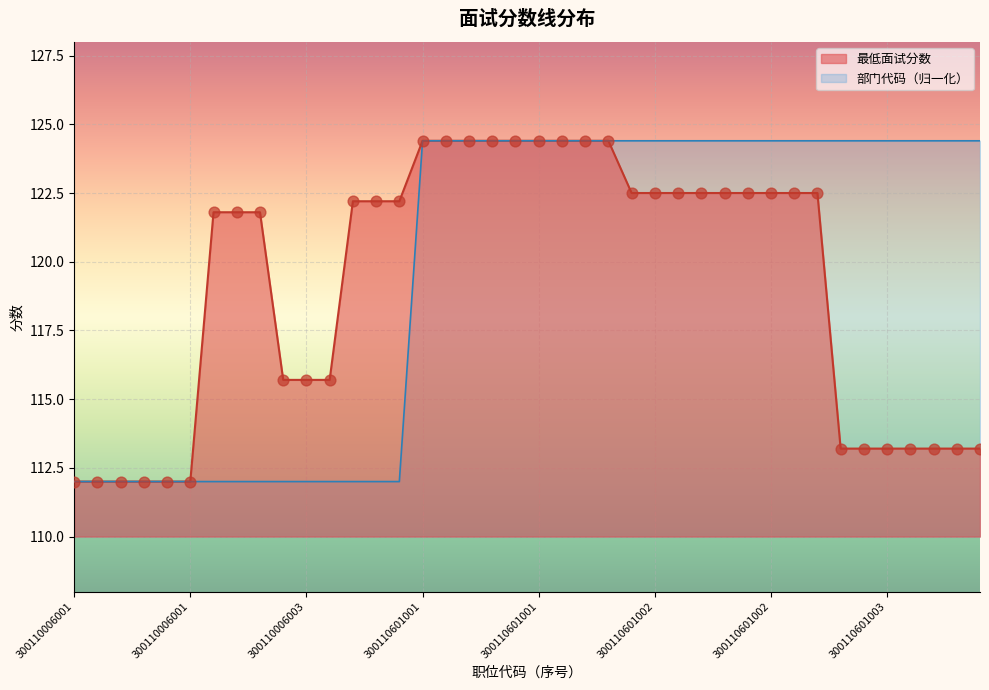

Is the value of 部门代码 at 300110006003 greater than the value of 最低面试分数 at 300110601001?

No